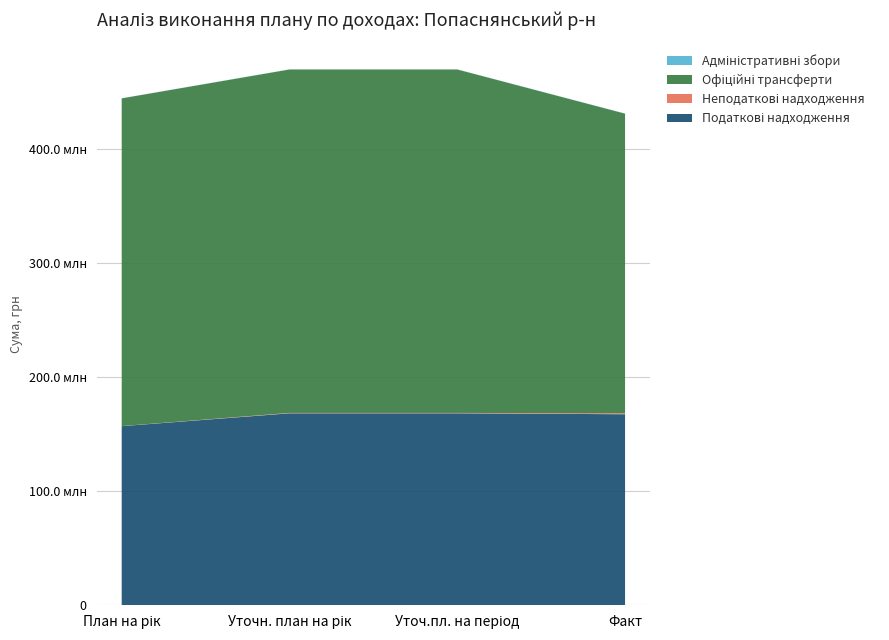

Reading right to left, list all the values displayed in this chart.

Податкові надходження: Факт=167586150	Уточ.пл. на період=168410097	Уточн. план на рік=168410097	План на рік=157112400
Неподаткові надходження: Факт=842641	Уточ.пл. на період=335212	Уточн. план на рік=335212	План на рік=78700
Офіційні трансферти: Факт=262838102	Уточ.пл. на період=301277559	Уточн. план на рік=301277559	План на рік=287476729
Адміністративні збори: Факт=101290	Уточ.пл. на період=87500	Уточн. план на рік=87500	План на рік=78700